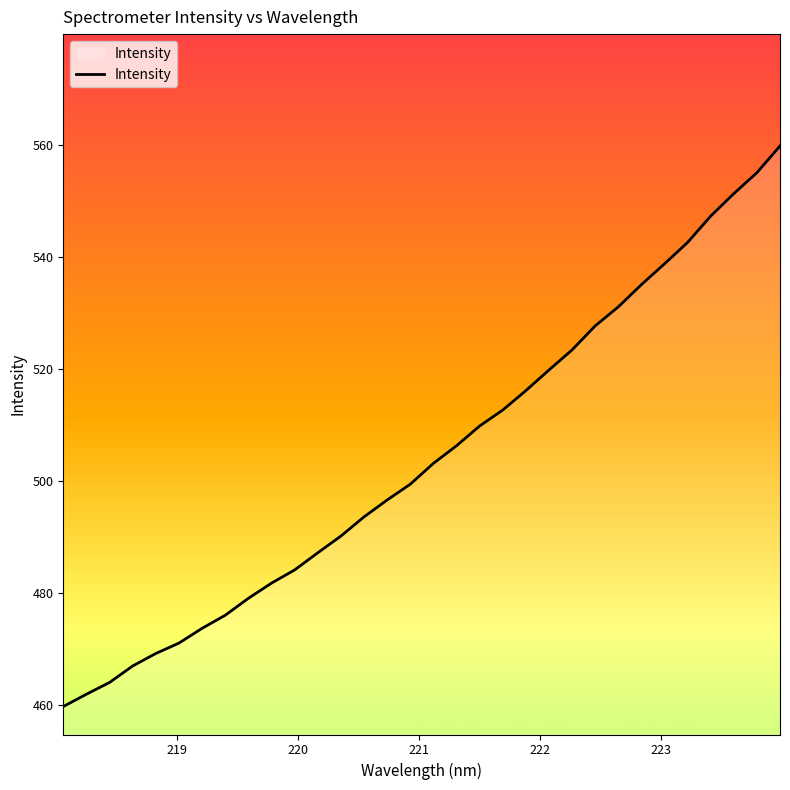

What is the difference between the maximum and minimum values?

100.2